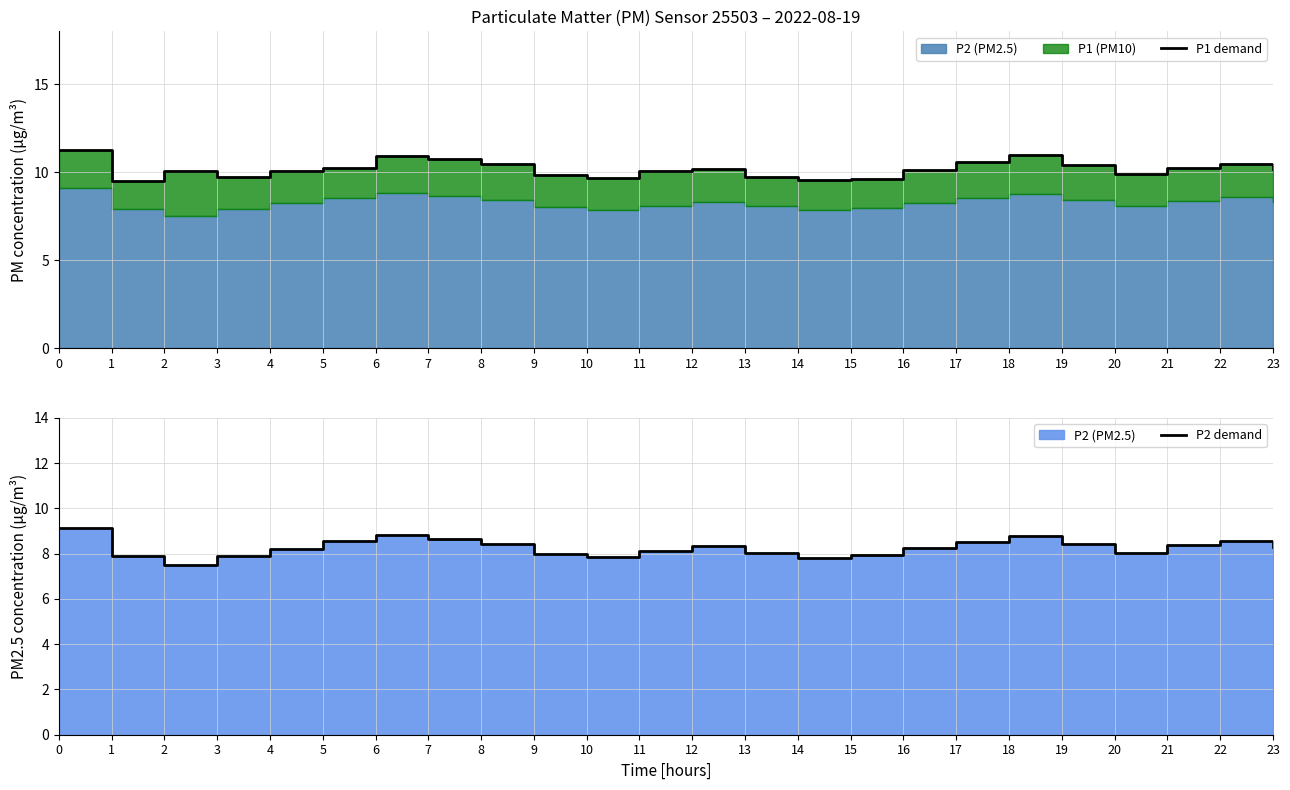

How many lines are shown in the chart?

2